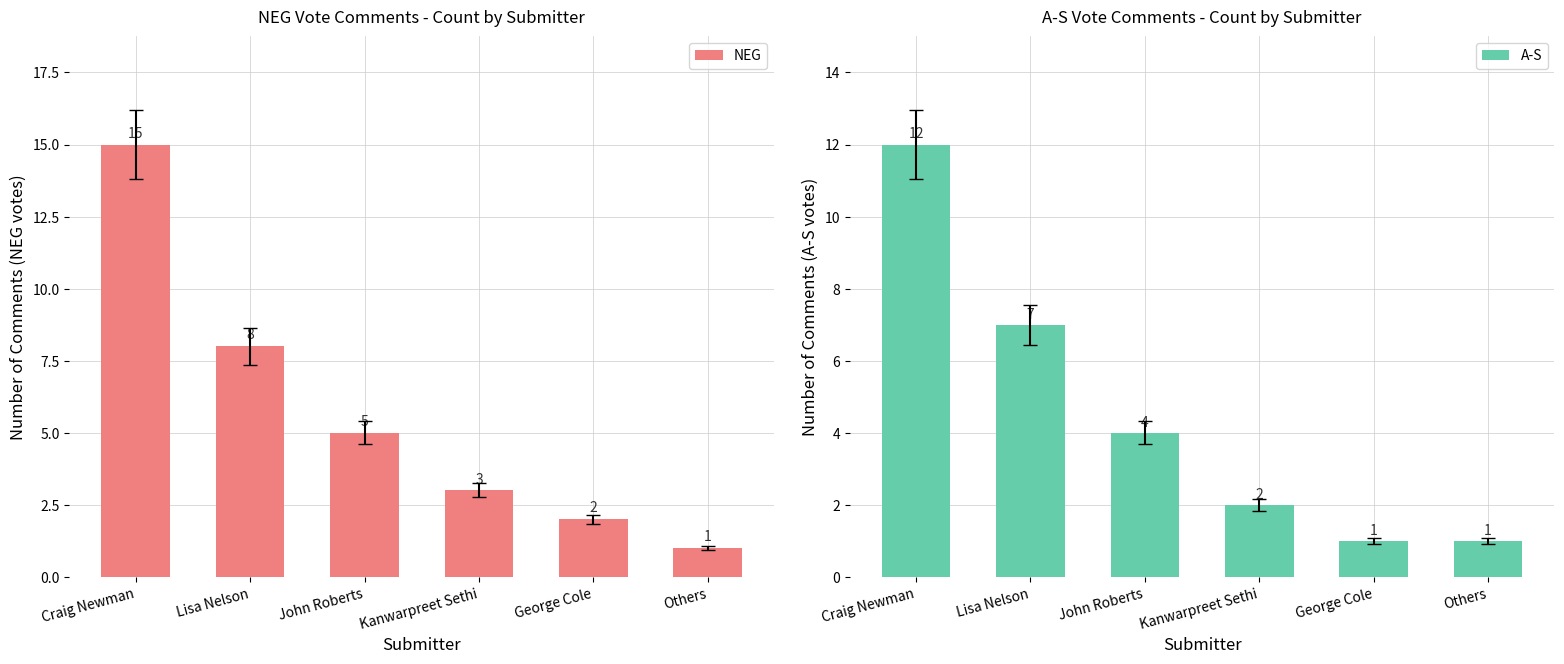

What is the smallest value displayed?

1